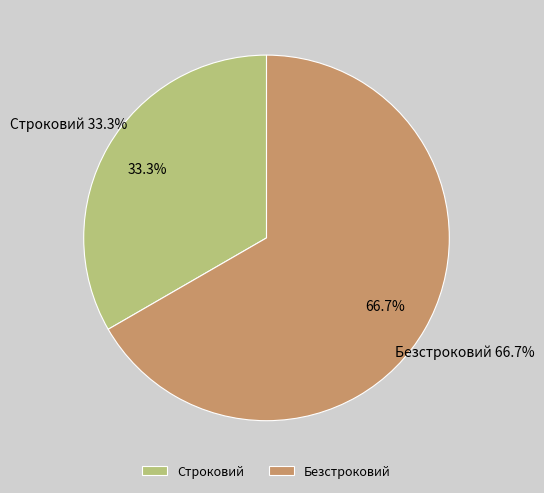

To the nearest percent, what portion does Безстроковий represent?

67%